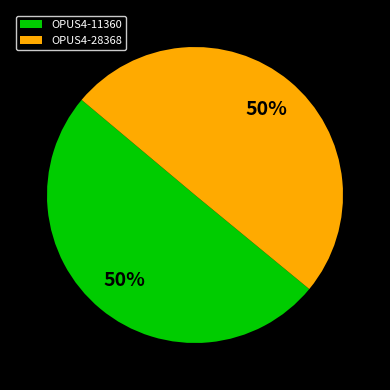

To the nearest percent, what portion does OPUS4-28368 represent?

50%